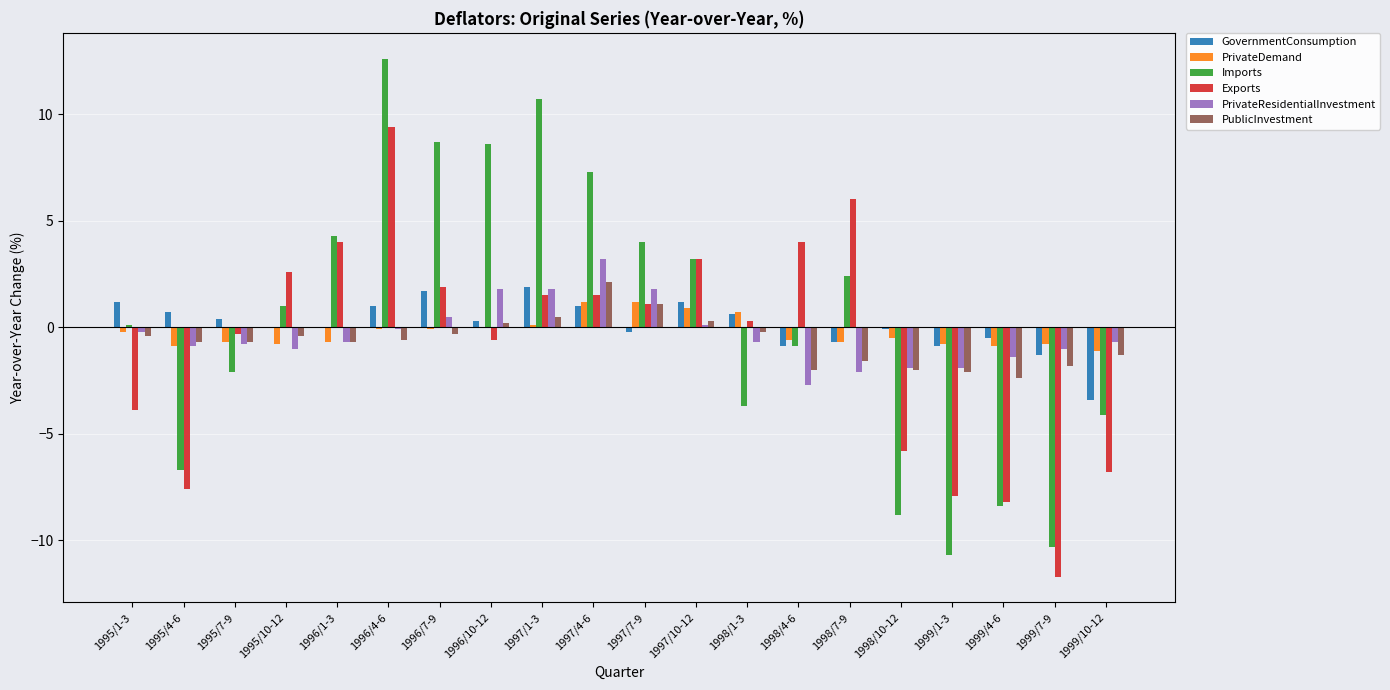

At which category is the sum across all series the highest?

1996/4-6